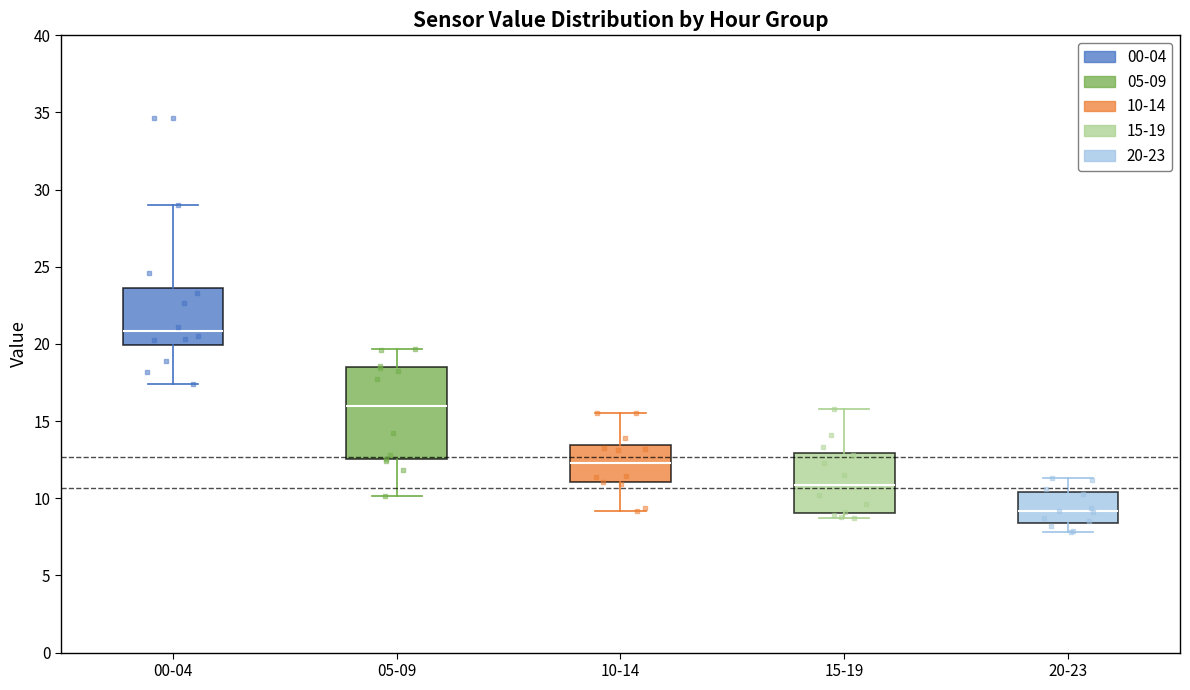

Which box has the lowest median line?

20-23